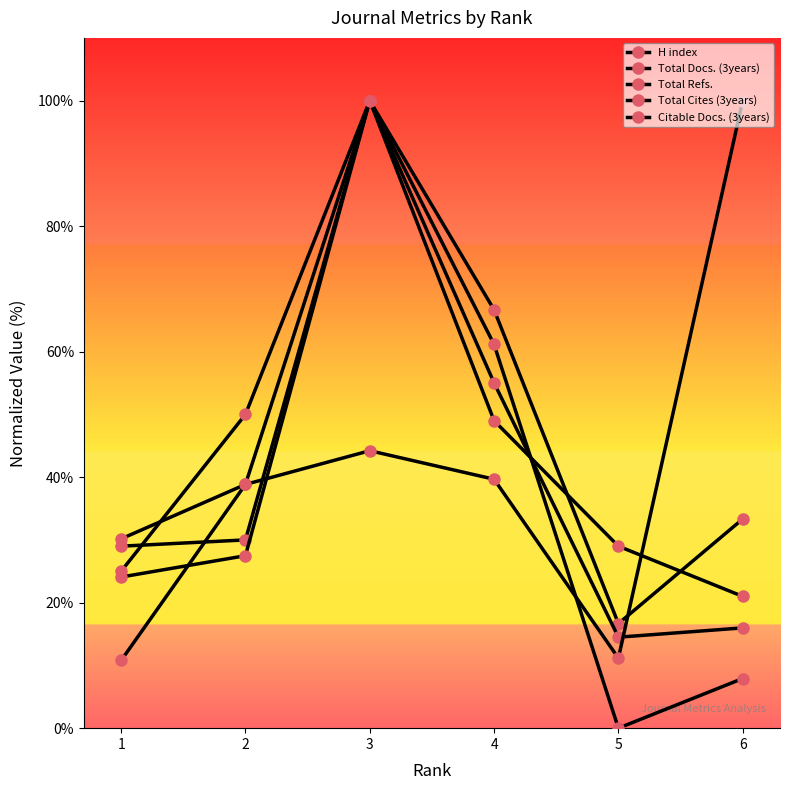

Is this an area chart (filled region under the line)?

No